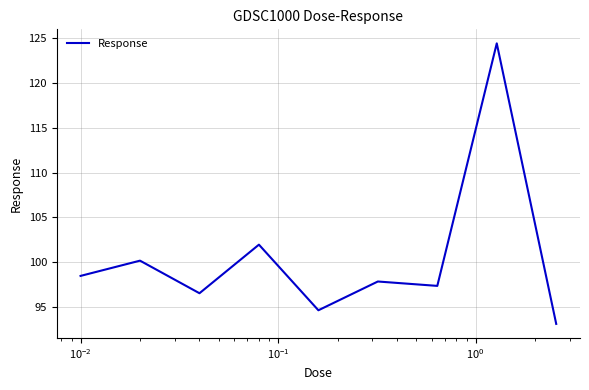

What is the difference between the maximum and minimum values?

31.3